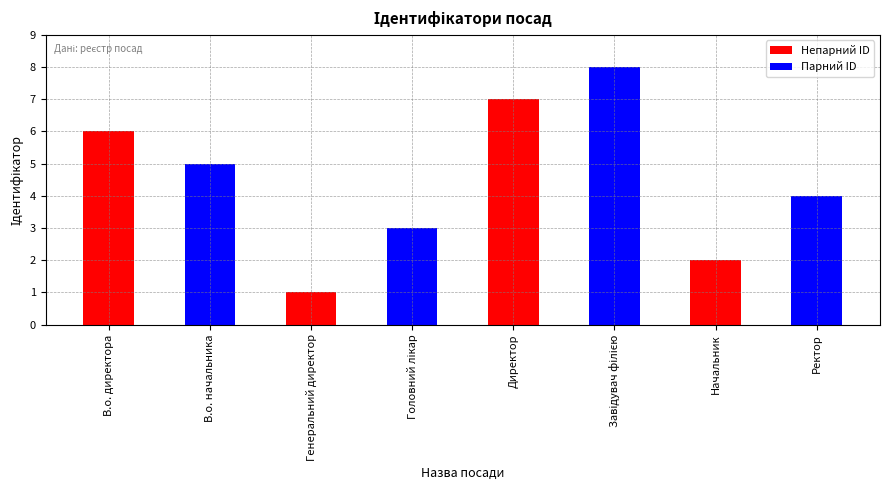

What is the value of the 8th bar from the left?

4